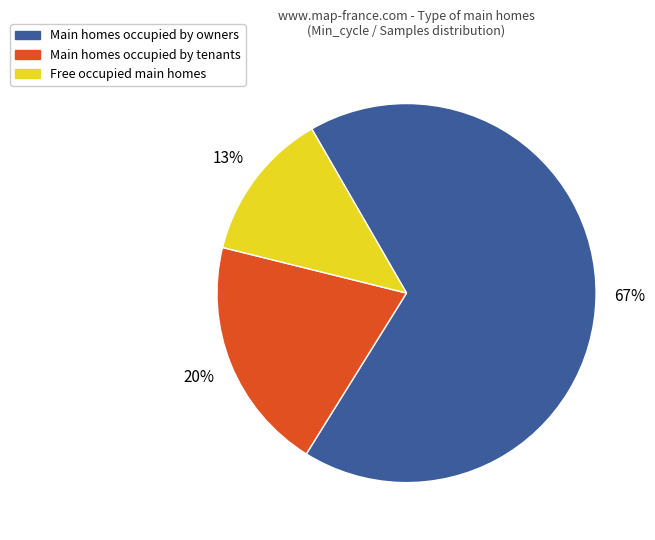

Which category has the biggest portion of the pie?

Main homes occupied by owners